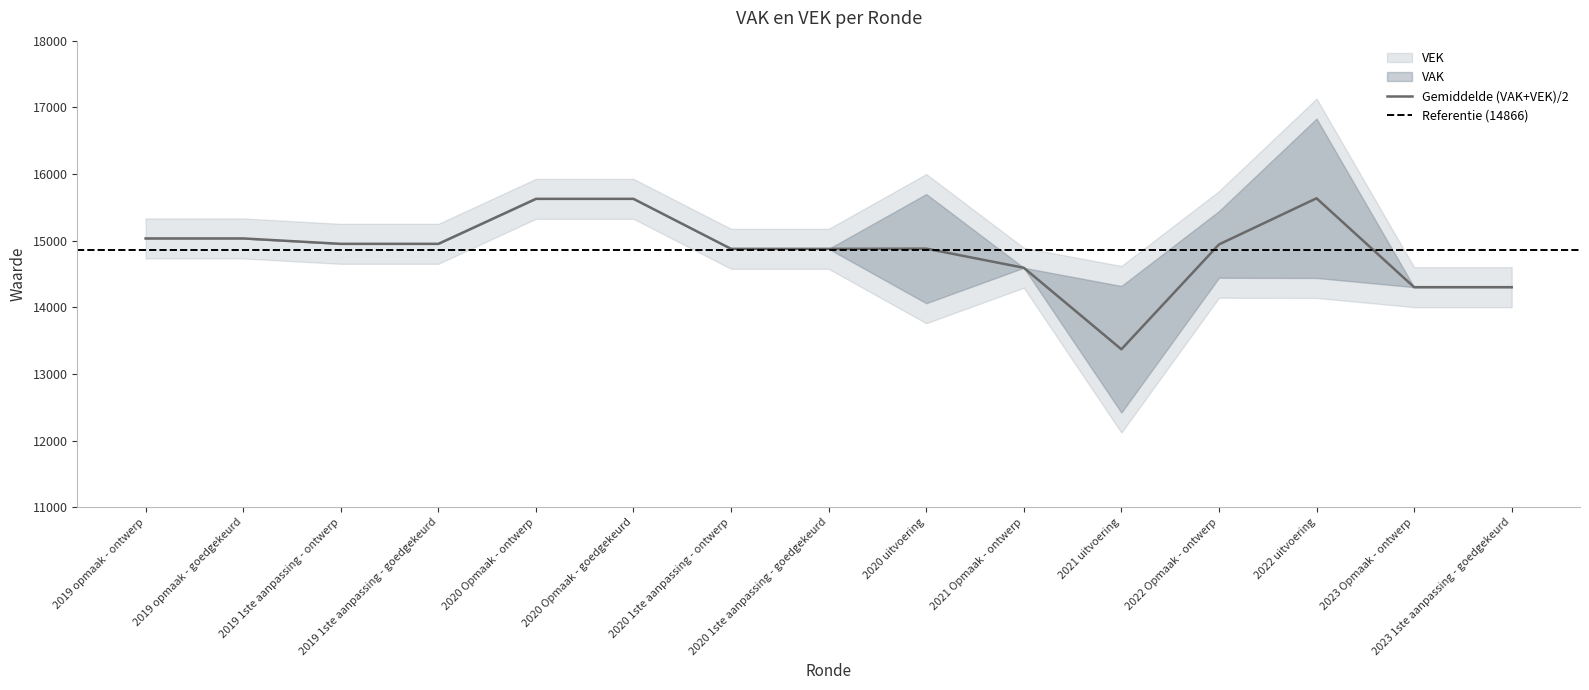

Where is the first local maximum for VEK?

2020 uitvoering